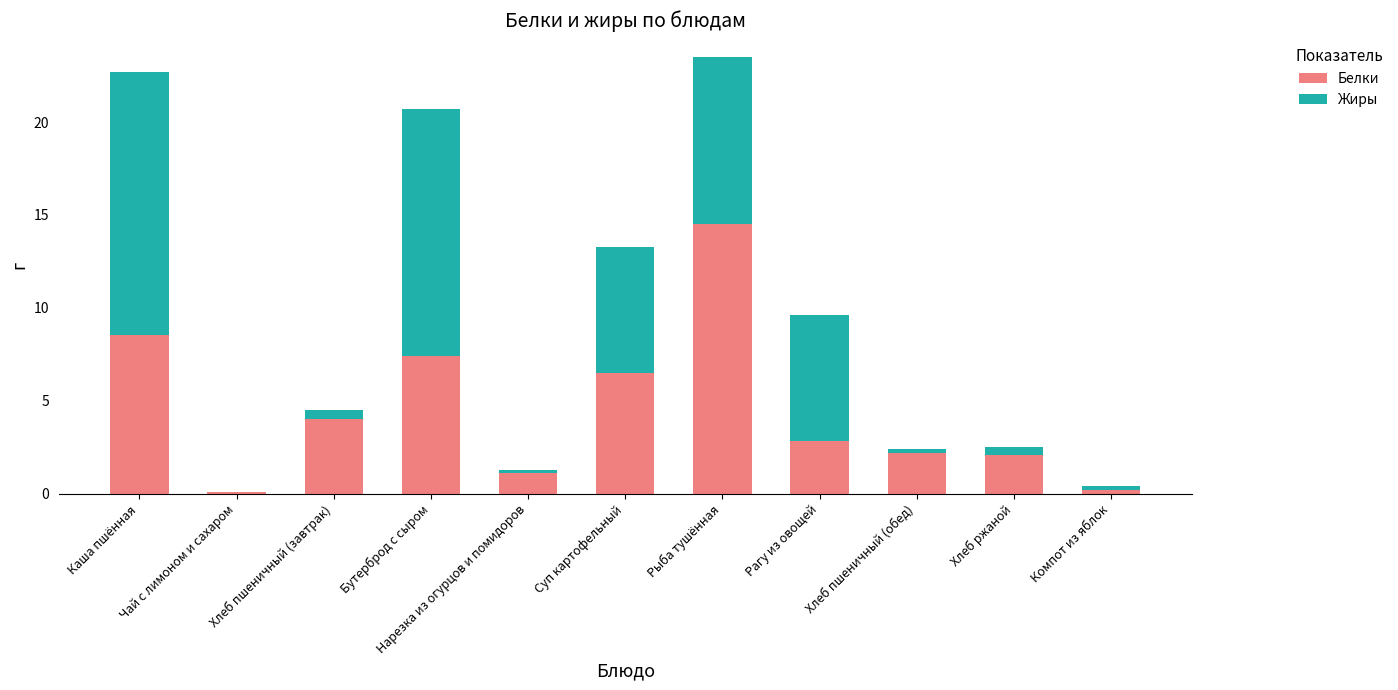

What is the sum of all Белки values?

49.5